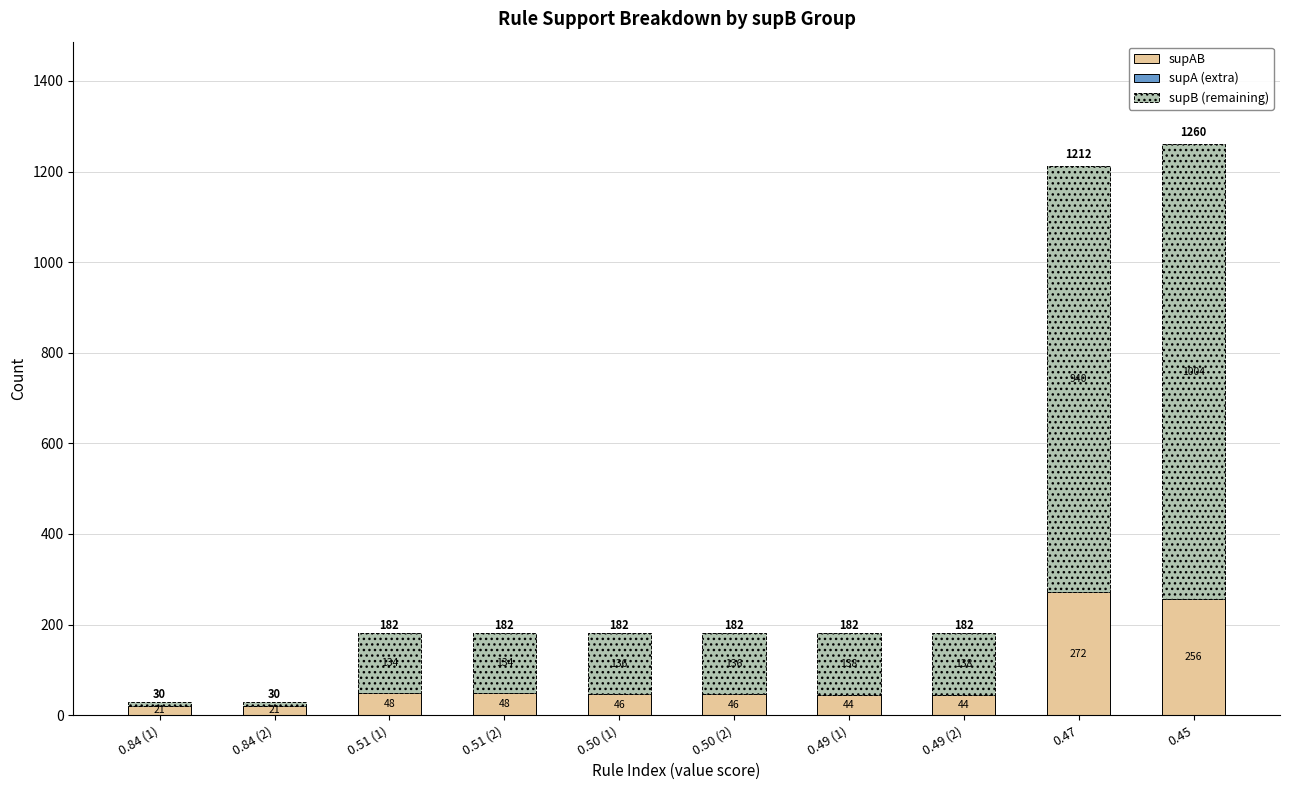

Count the number of categories in the chart.

10